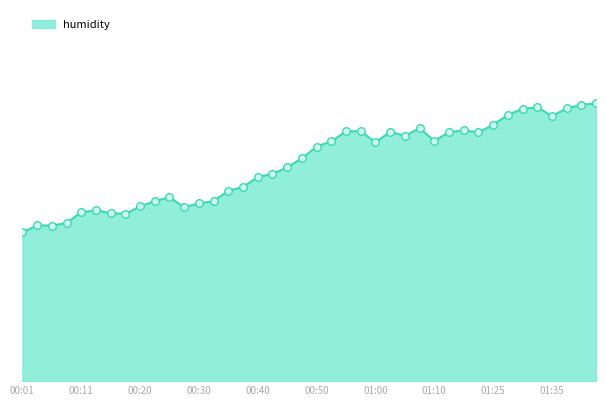

Does the chart have visible grid lines?

No